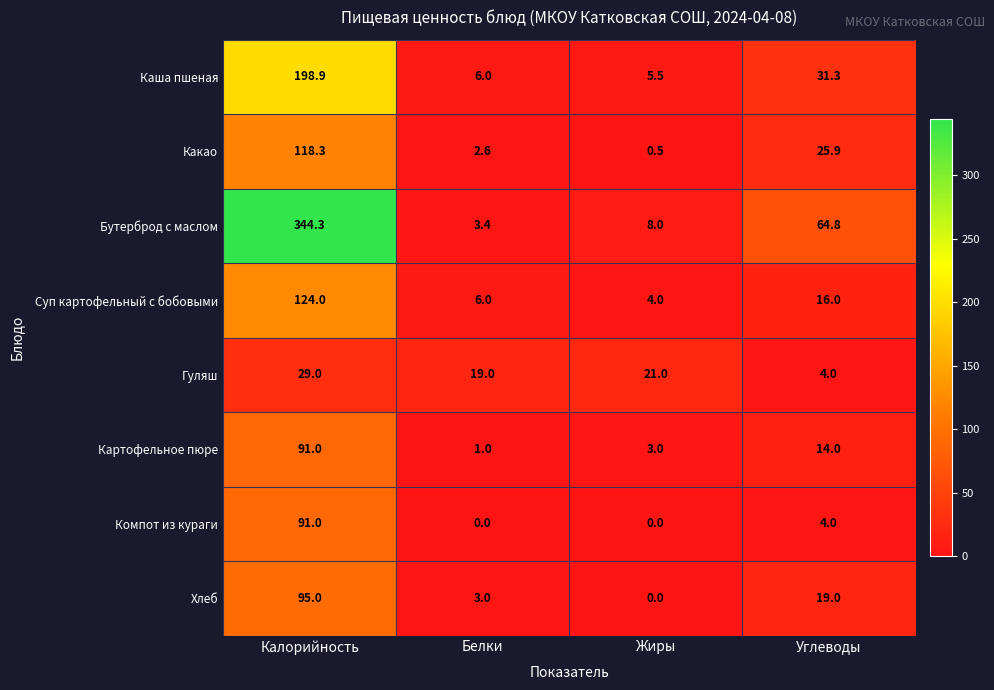

Rank the categories by Картофельное пюре value from highest to lowest.

Калорийность, Углеводы, Жиры, Белки